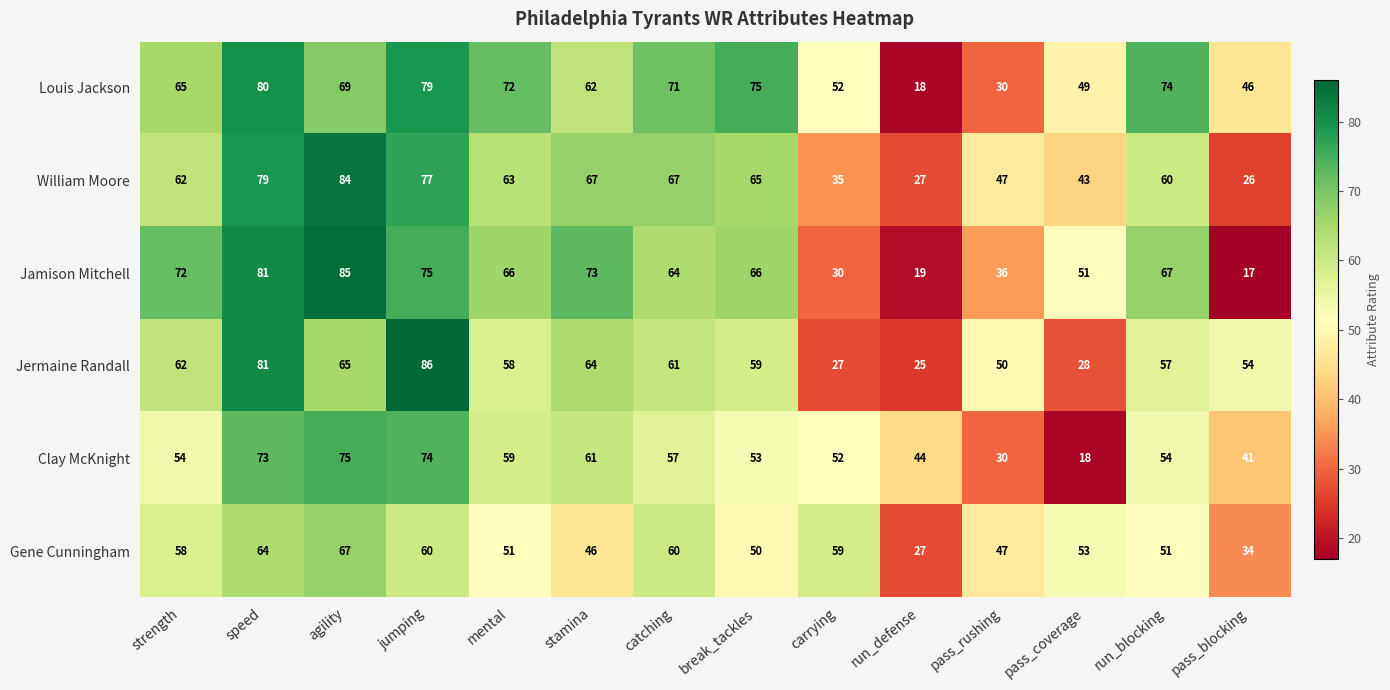

What is the difference between the second highest and second lowest values in the Clay McKnight series?

44